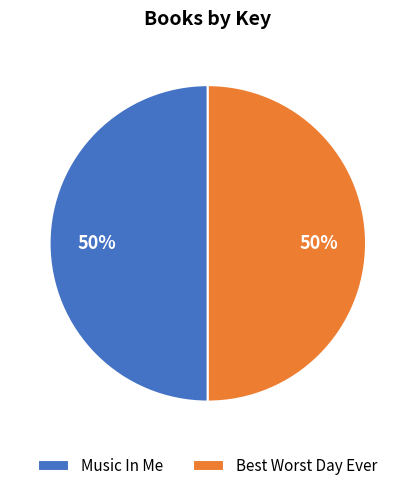

To the nearest percent, what percentage of the pie is Best Worst Day Ever?

50%